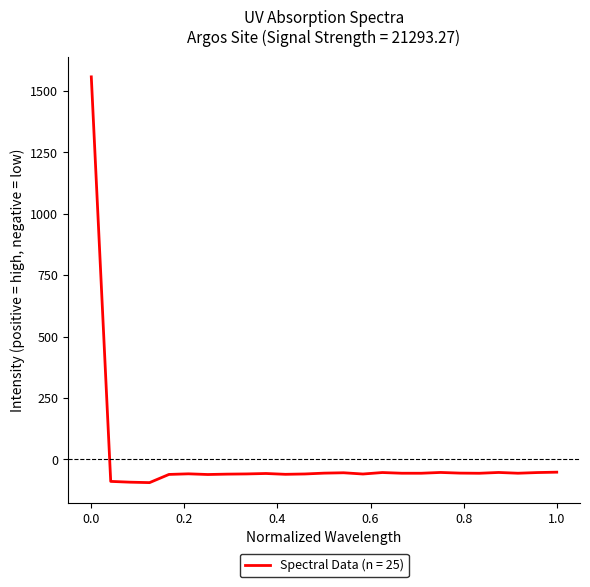

Does the chart display data point markers on the line(s)?

No